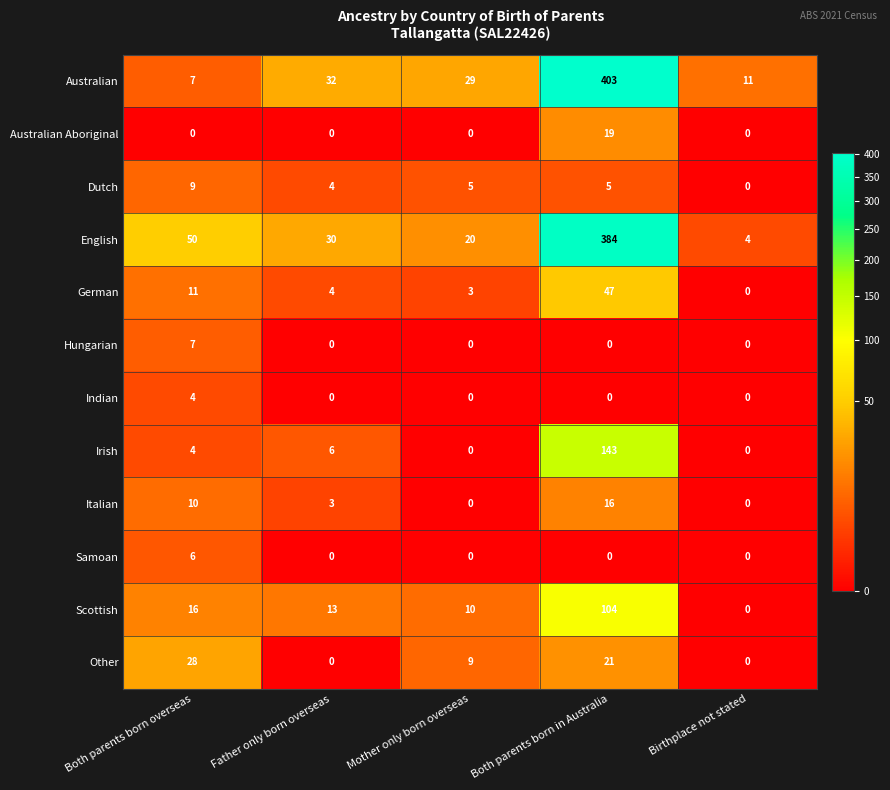

True or false: Indian has a value of -2 at Father only born overseas.

False